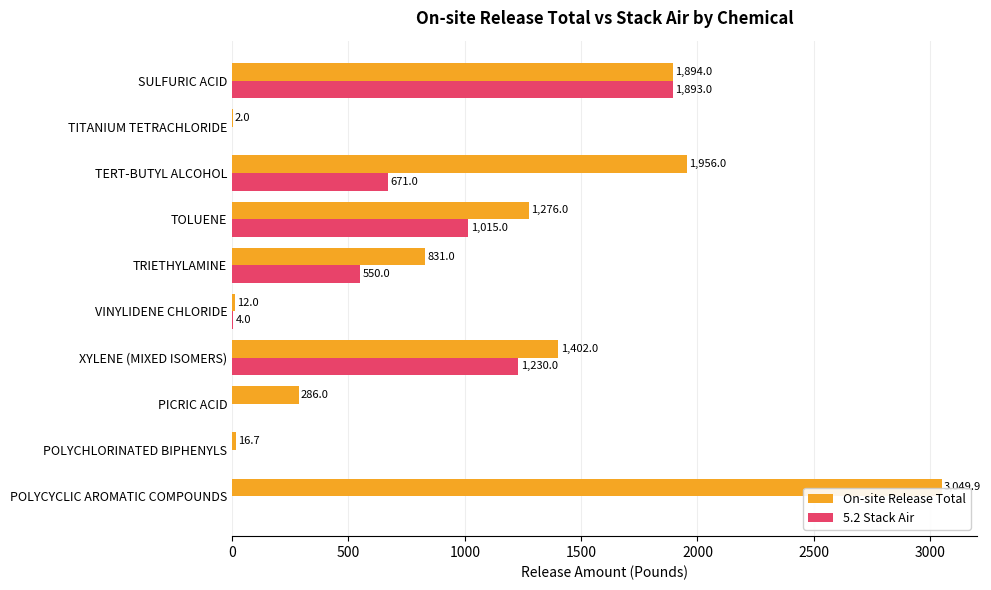

Count the number of data series in this chart.

2